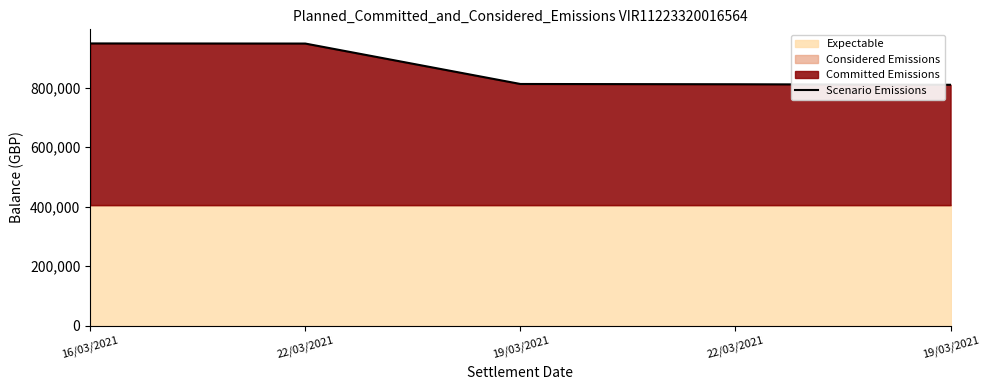

True or false: the data shows 573298.8 at 22/03/2021.

False